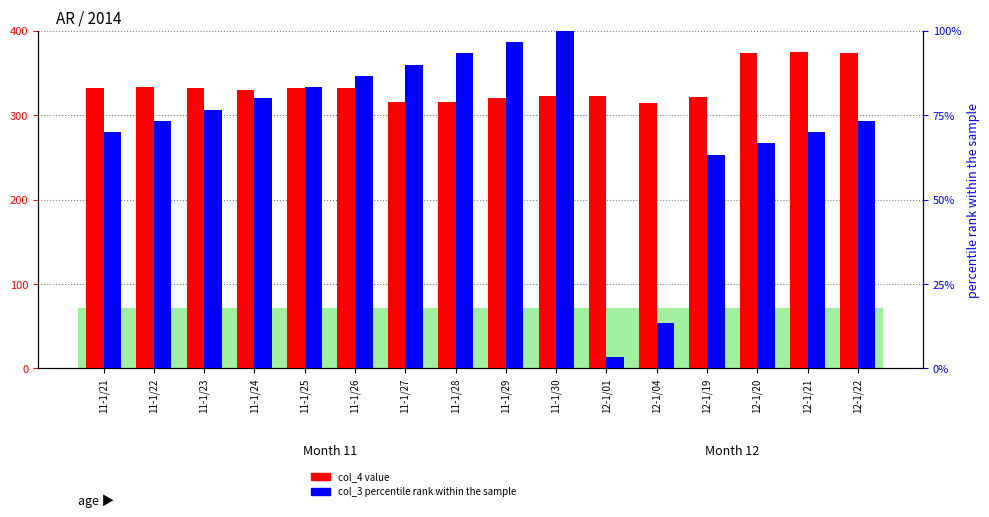

The col_3 (percentile) series shows 86.7 at 11-1/26. True or false?

True